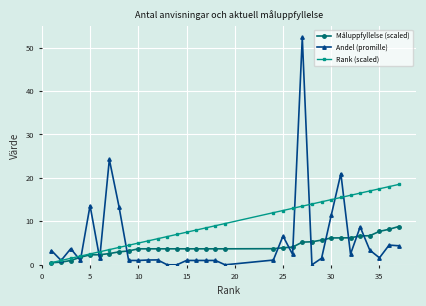

What are all the series names shown in the legend?

Måluppfyllelse (scaled), Andel (promille), Rank (scaled)